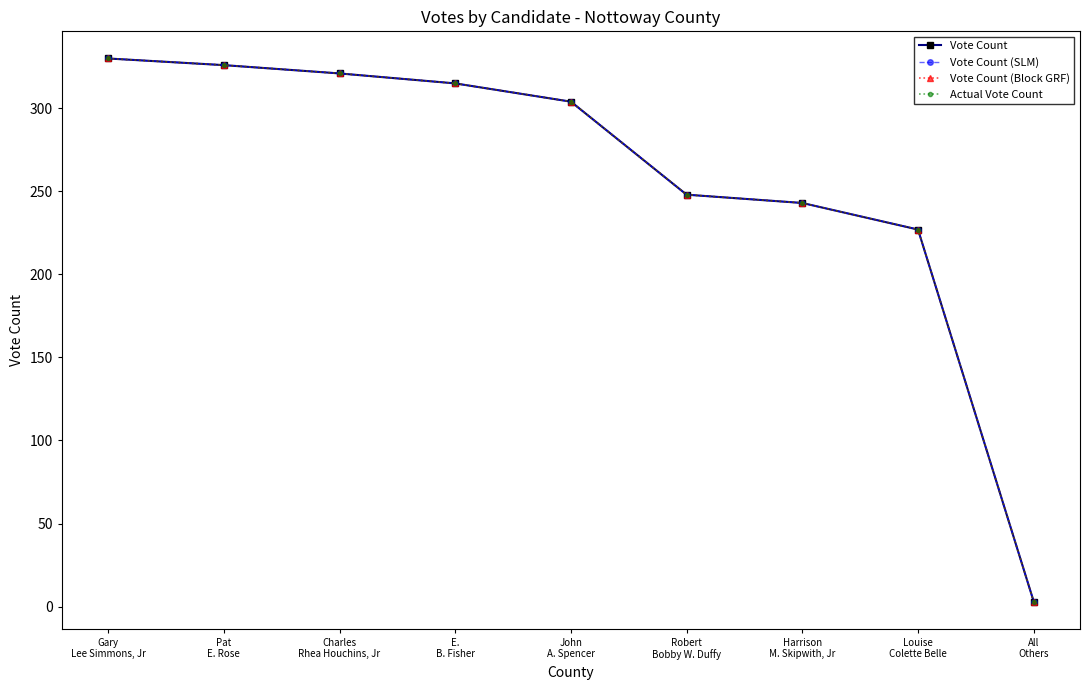

What is the label of the 3rd point from the left?

Charles
Rhea Houchins, Jr